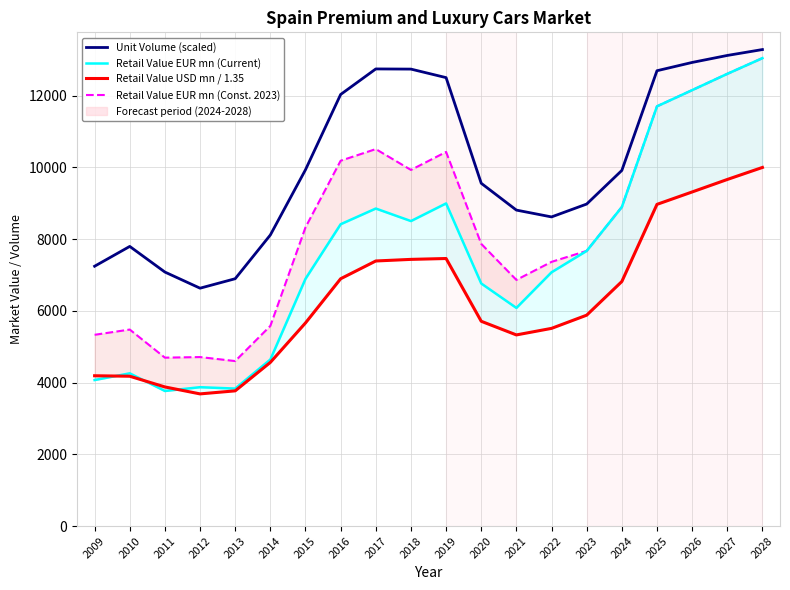

What is the difference between the Retail Value EUR mn (Current) values at 2017 and 2012?

4981.4